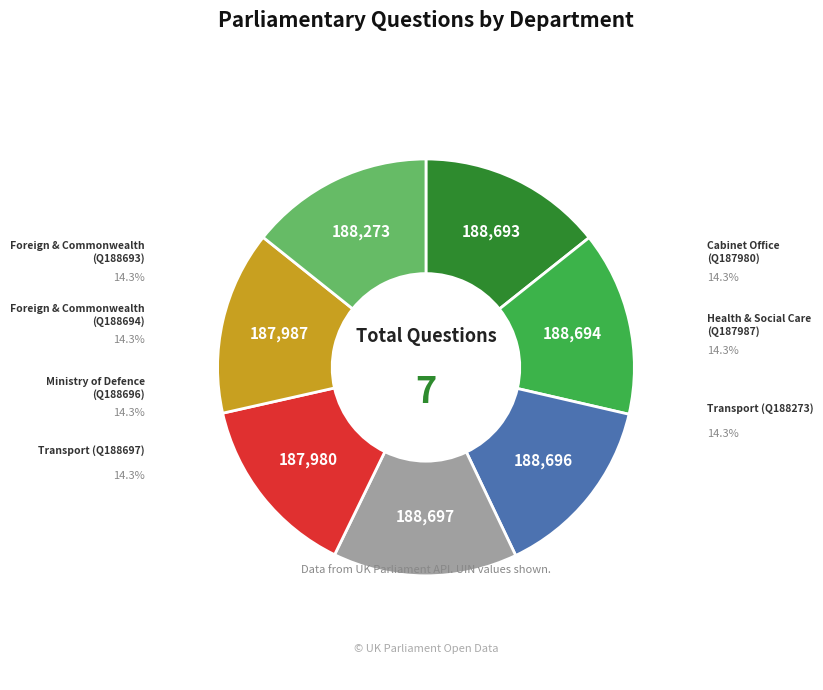

Does any single category account for the majority?

No